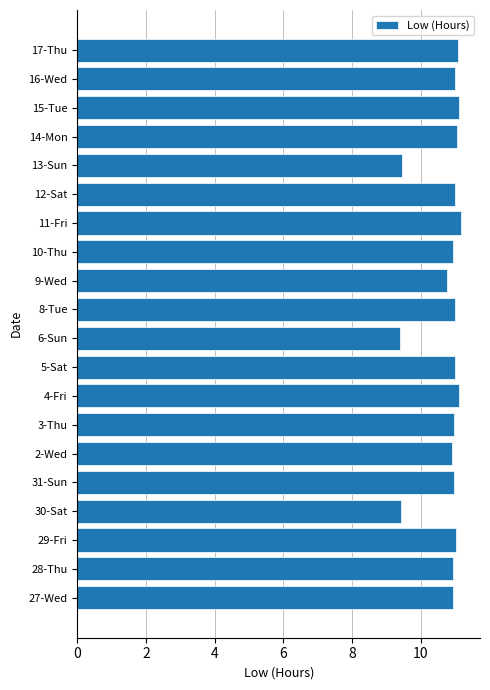

The chart shows a value of 16.4 at 30-Sat. True or false?

False